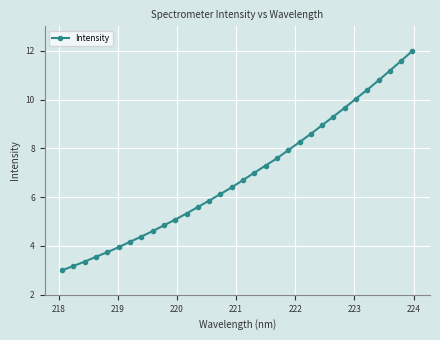

What is the value of the 25th point from the left?

9.3